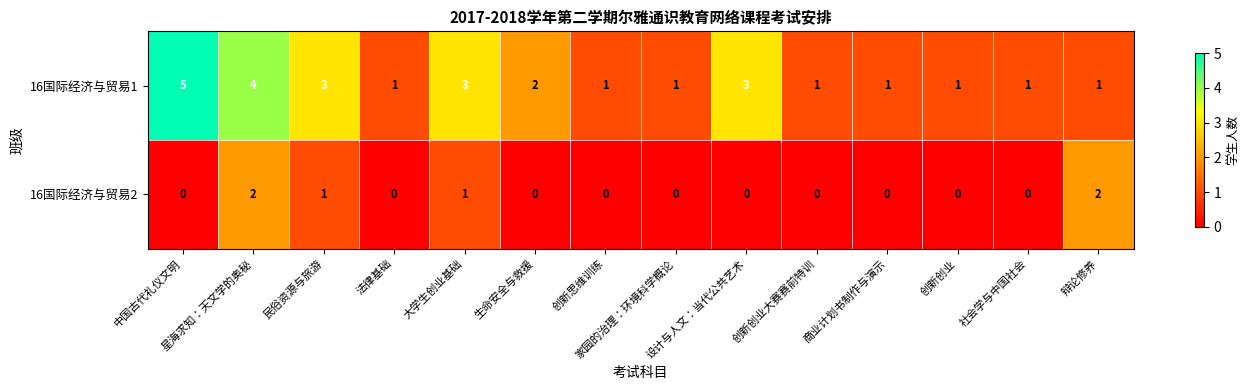

Which series has the widest spread of values?

16国际经济与贸易1